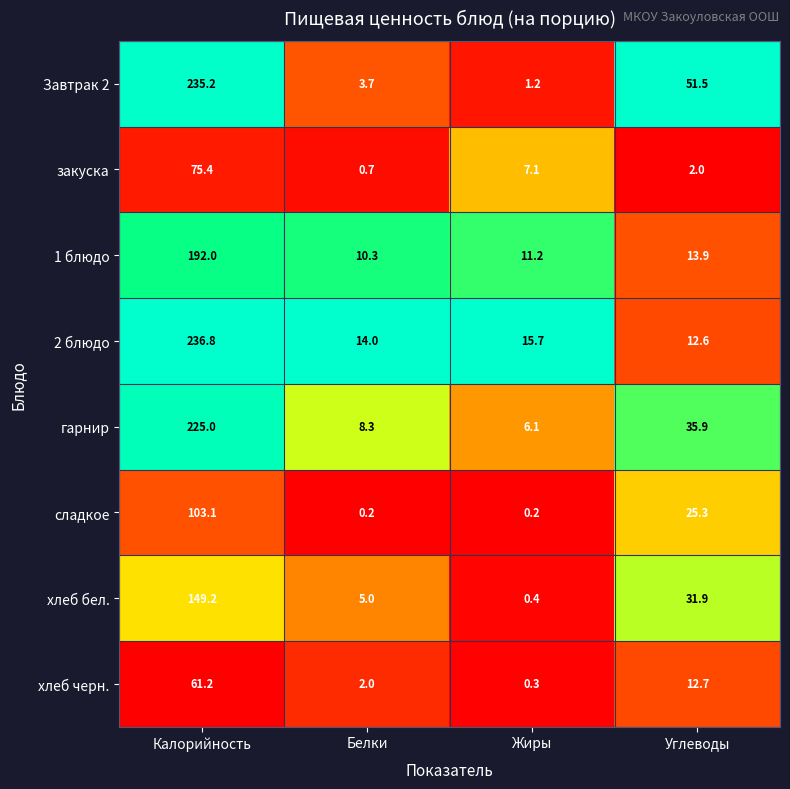

Is it true that хлеб черн. equals 2.0 at Белки?

True